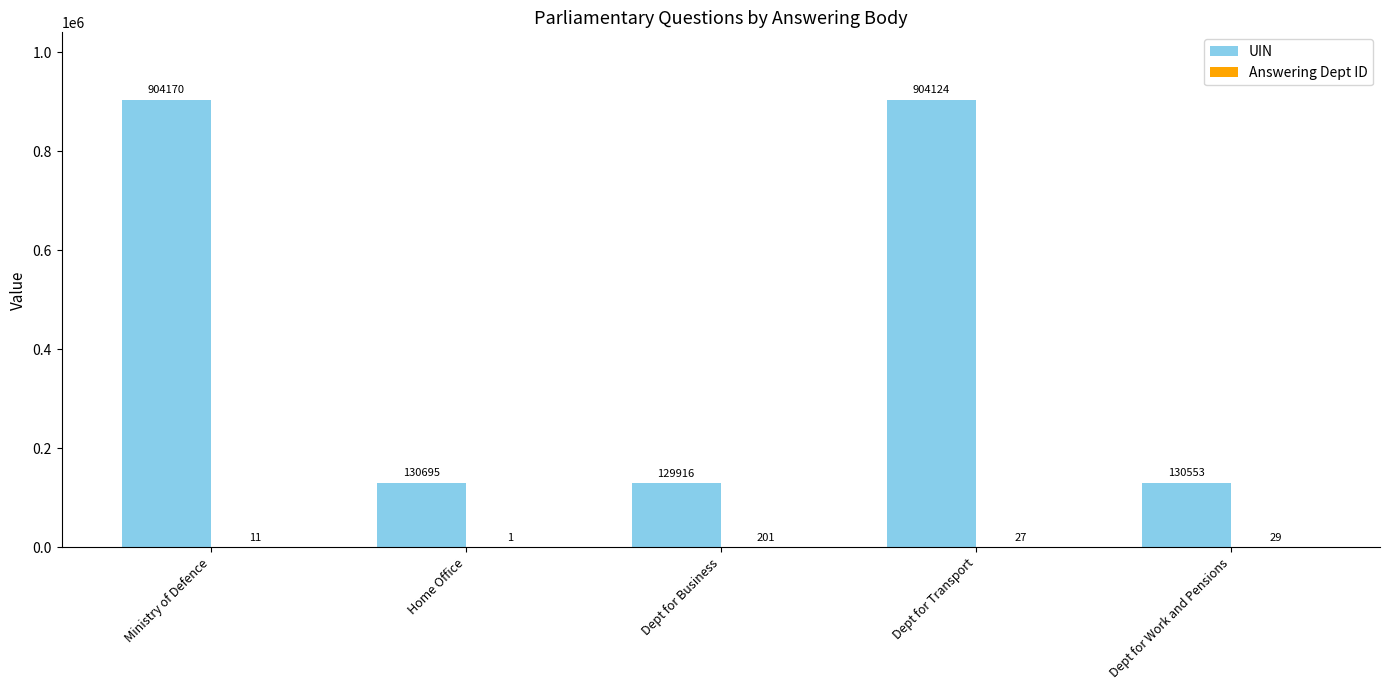

At which category is the sum across all series the highest?

Ministry of Defence